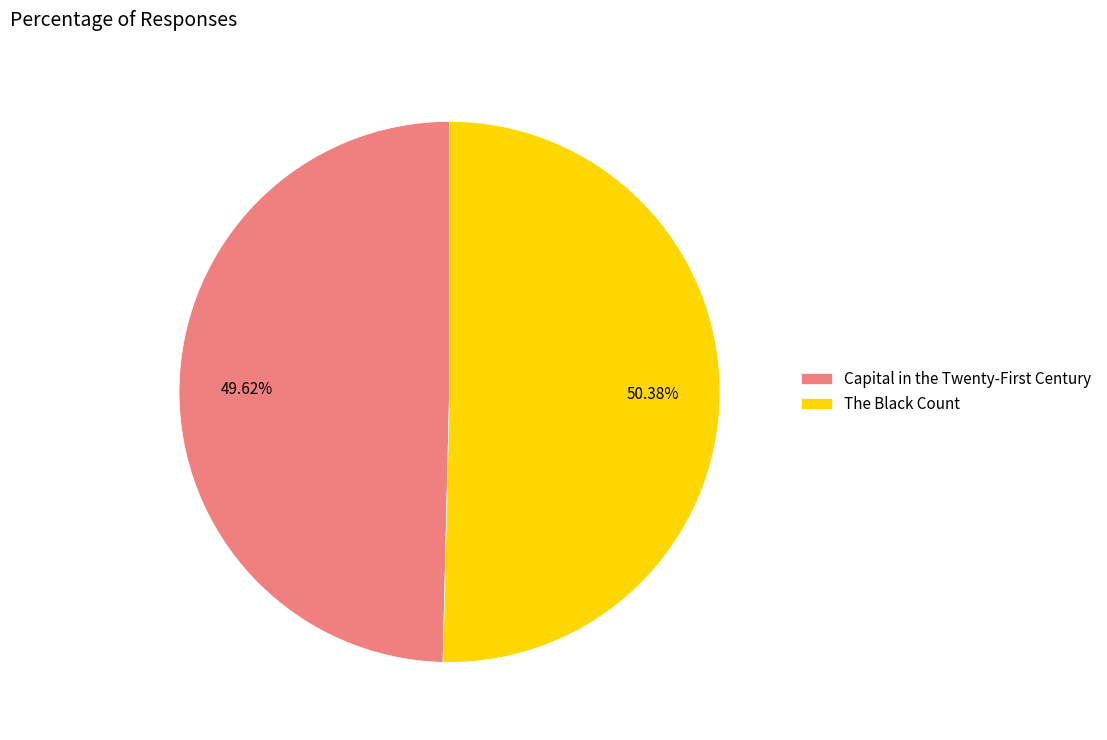

Which slice represents more than half of the pie?

The Black Count